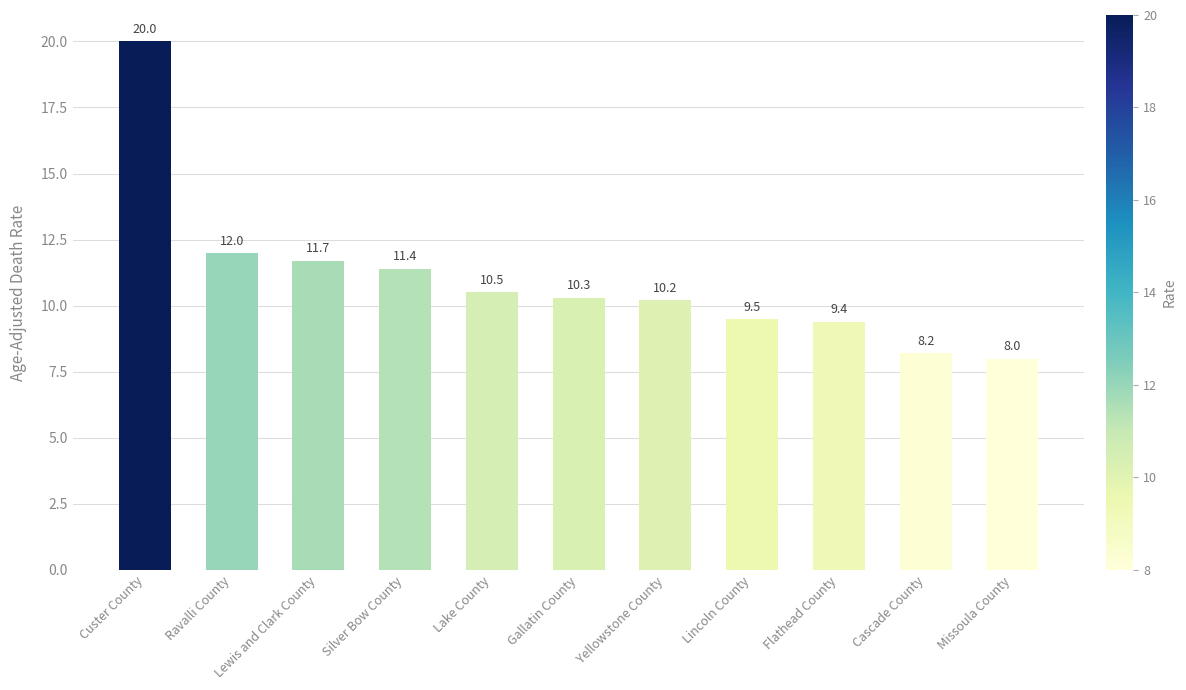

Where is the data nearest to the value 14?

Ravalli County